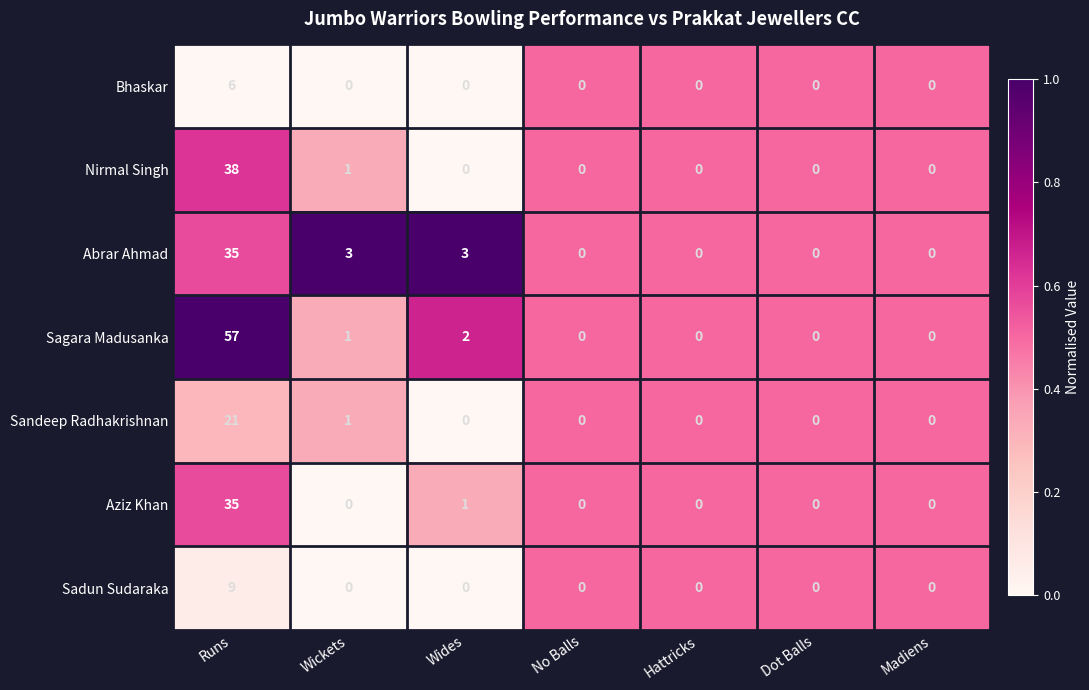

What is the total value across all series at No Balls?

0